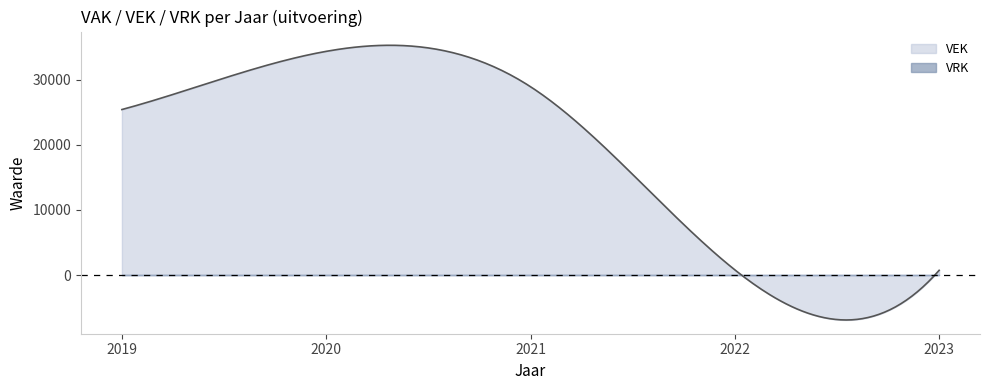

Which series has the largest range (max minus min)?

VEK